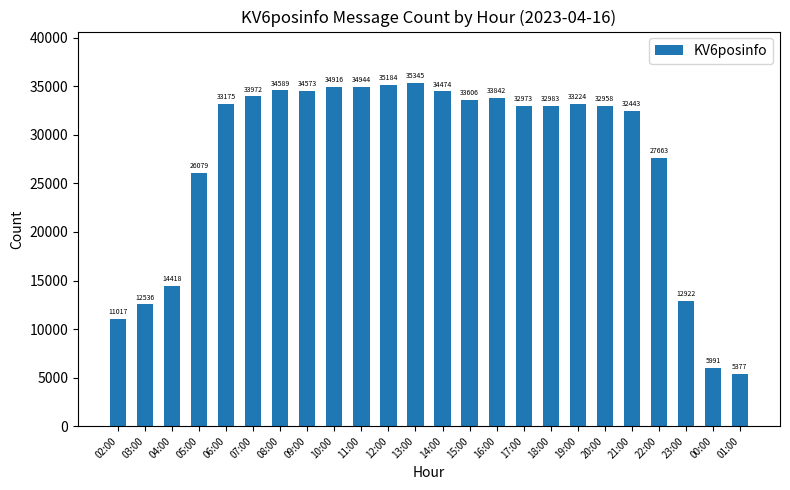

Does the chart contain any negative values?

No